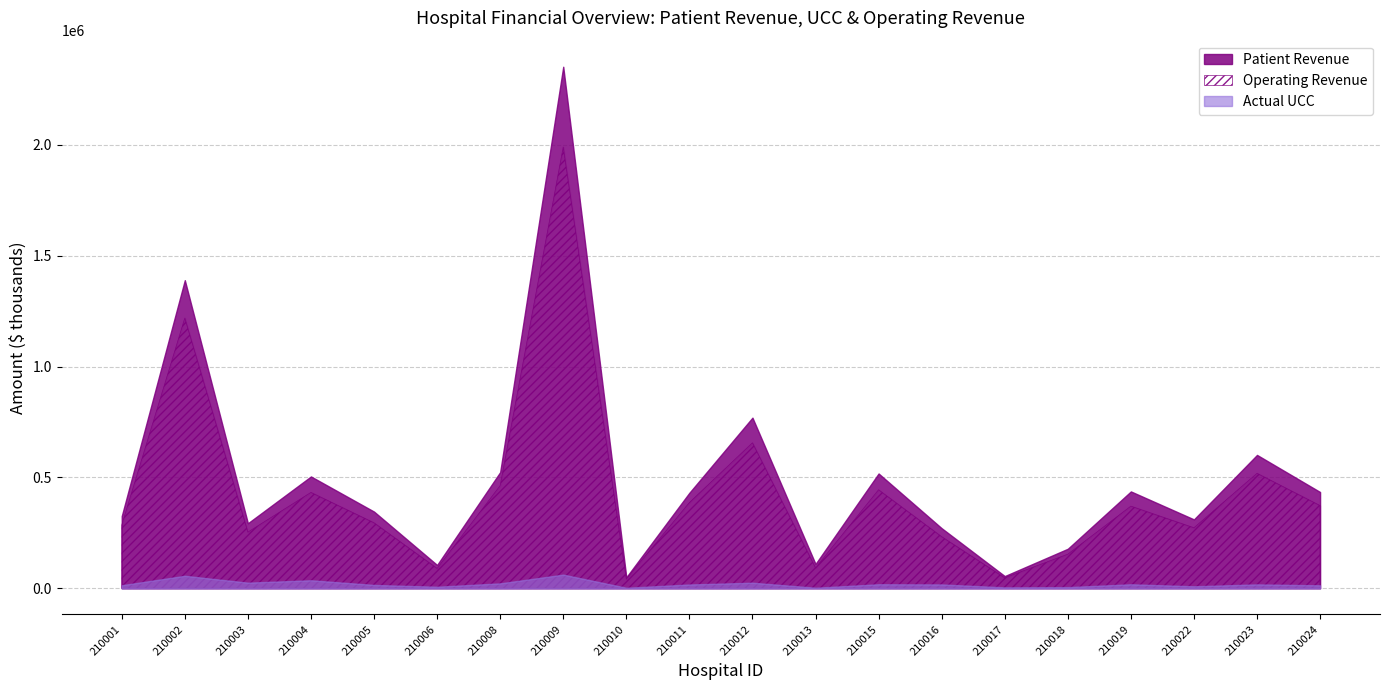

How many values in the Patient Revenue series exceed 431097?

10